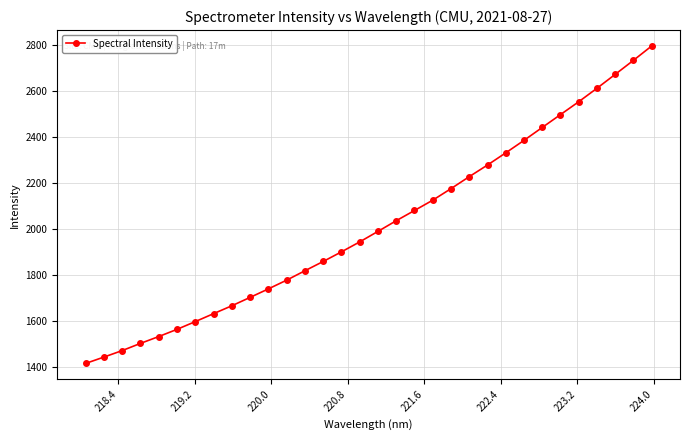

What is the difference between the maximum and minimum values?

1381.9